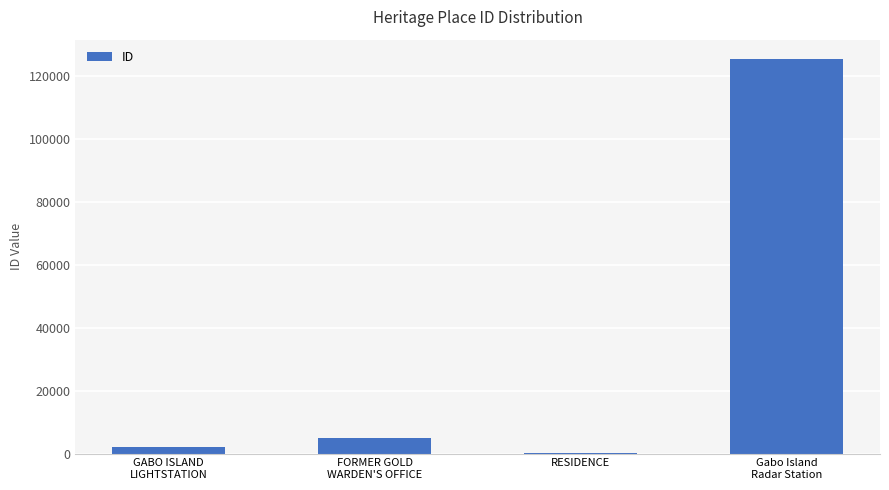

What is the change in value from GABO ISLAND
LIGHTSTATION to RESIDENCE?

-1765